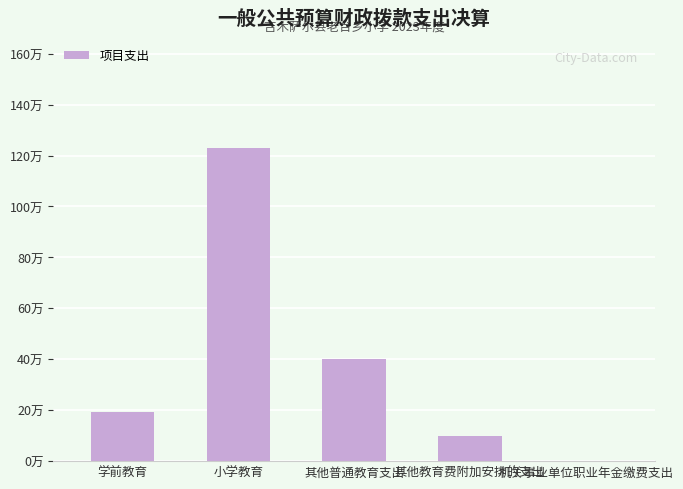

The chart shows a value of 15.5 at 其他教育费附加安排的支出. True or false?

False